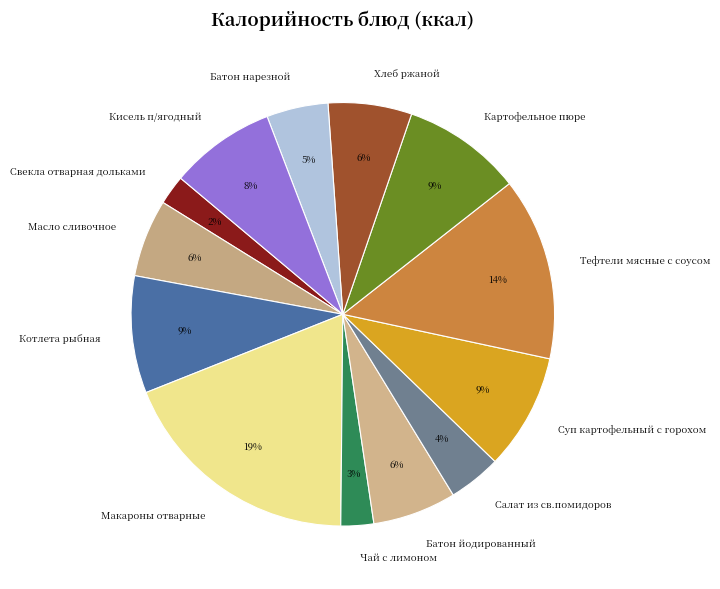

To the nearest percent, what is the difference between the largest and smallest slice percentages?

17%